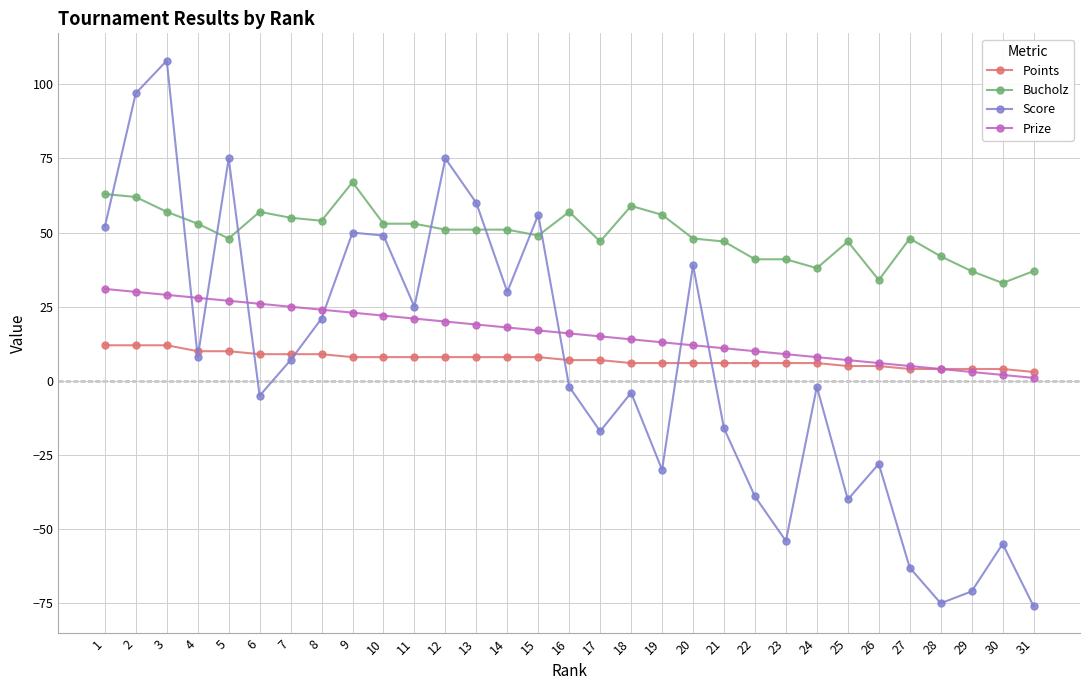

True or false: Bucholz has a value of 92 at 3.

False